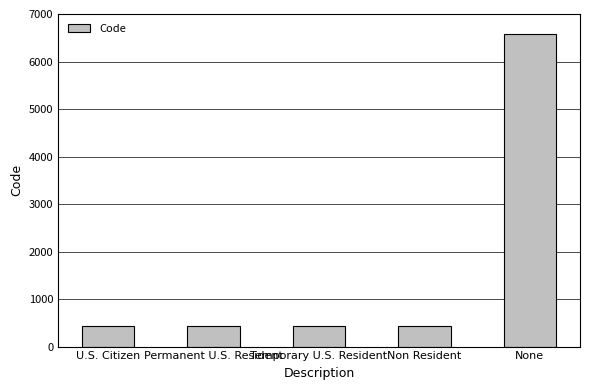

Are the bars horizontal?

No